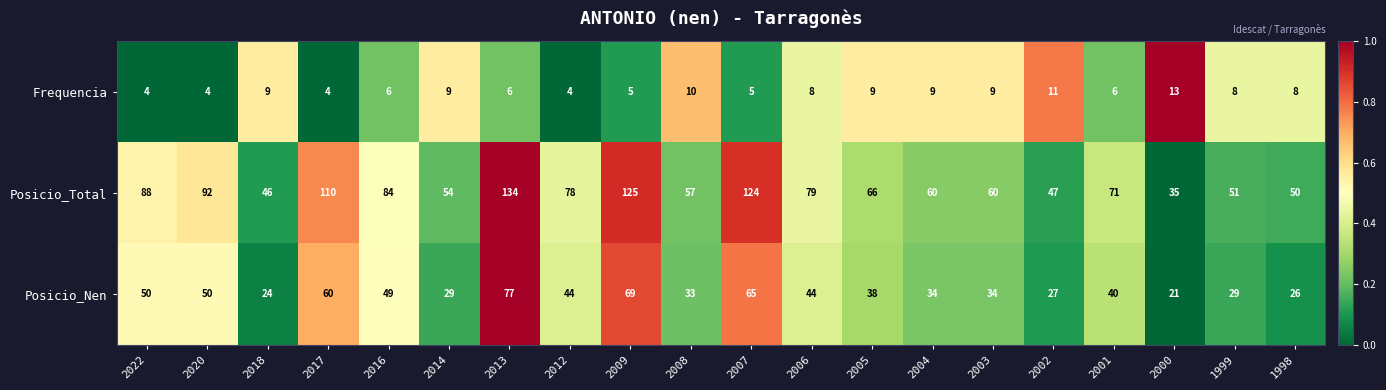

What value does the Posicio_Total series have at 2000, to the nearest 10?

40